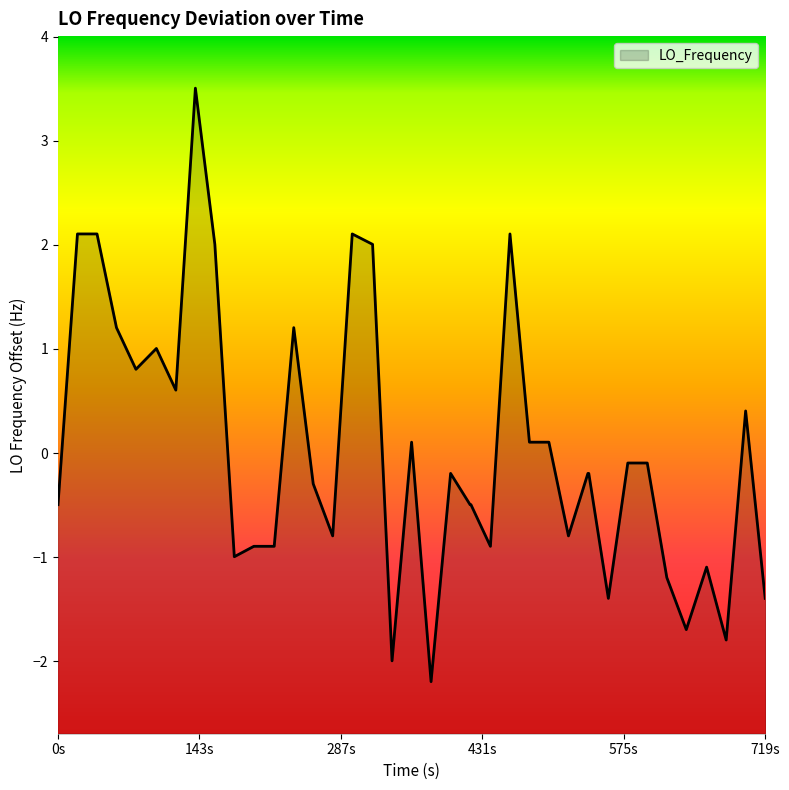

Count the number of categories in the chart.

40